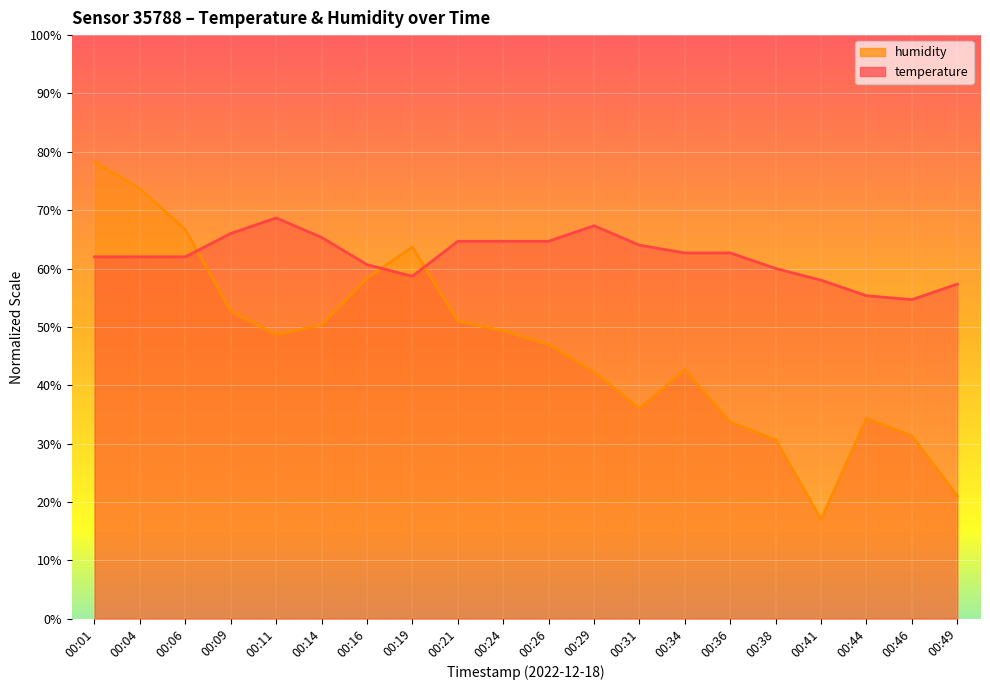

Is it true that humidity equals 49.3 at 00:24?

True